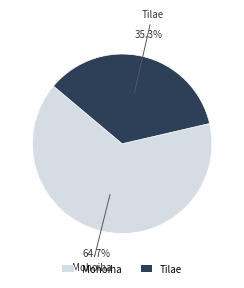

To the nearest percent, what is the average slice percentage?

50%